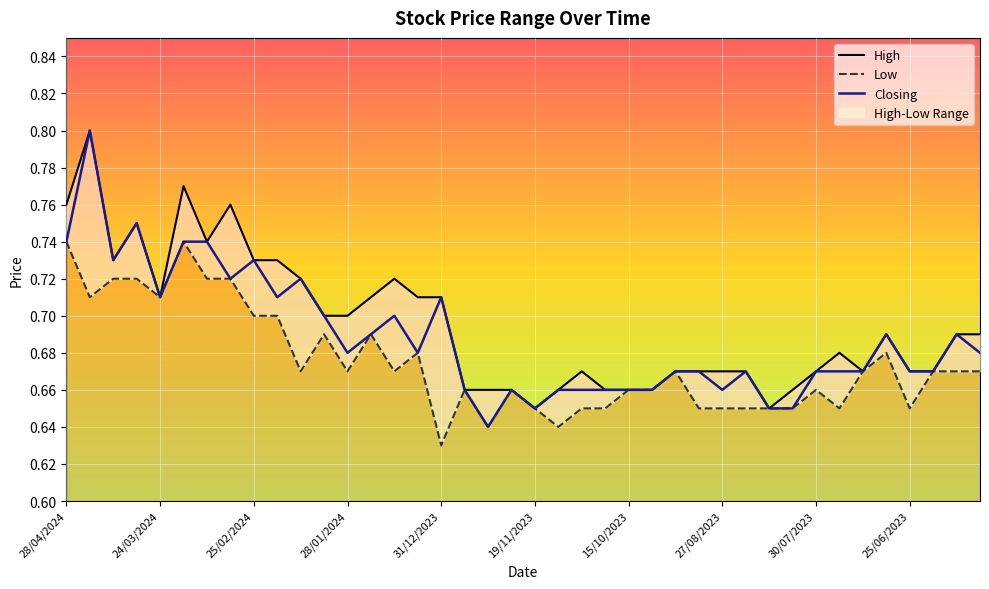

Count the number of data series in this chart.

3